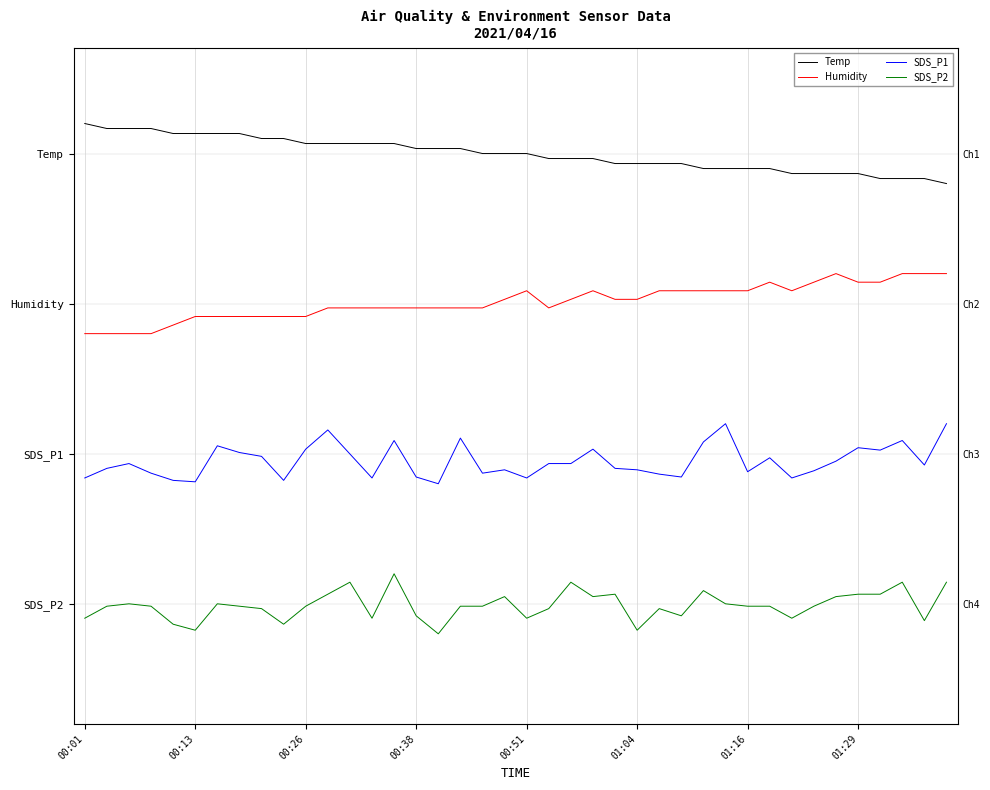

Reading left to right, transcribe all the data shown in this chart.

Temp: 8.0	7.9	7.9	7.9	7.8	7.8	7.8	7.8	7.7	7.7	7.7	7.7	7.7	7.7	7.7	7.6	7.6	7.6	7.5	7.5	7.5	7.4	7.4	7.4	7.3	7.3	7.3	7.3	7.2	7.2	7.2	7.2	7.2	7.2	7.2	7.2	7.1	7.1	7.1	7.0
Humidity: 4.5	4.5	4.5	4.5	4.6	4.8	4.8	4.8	4.8	4.8	4.8	4.9	4.9	4.9	4.9	4.9	4.9	4.9	4.9	5.1	5.2	4.9	5.1	5.2	5.1	5.1	5.2	5.2	5.2	5.2	5.2	5.4	5.2	5.4	5.5	5.4	5.4	5.5	5.5	5.5
SDS_P1: 2.1	2.3	2.3	2.2	2.1	2.0	2.6	2.5	2.5	2.1	2.6	2.9	2.5	2.1	2.7	2.1	2.0	2.8	2.2	2.2	2.1	2.3	2.3	2.6	2.3	2.2	2.2	2.1	2.7	3.0	2.2	2.4	2.1	2.2	2.4	2.6	2.6	2.7	2.3	3.0
SDS_P2: -0.2	-0.0	0.0	-0.0	-0.3	-0.4	0.0	-0.0	-0.1	-0.3	-0.0	0.2	0.4	-0.2	0.5	-0.2	-0.5	-0.0	-0.0	0.1	-0.2	-0.1	0.4	0.1	0.2	-0.4	-0.1	-0.2	0.2	0.0	-0.0	-0.0	-0.2	-0.0	0.1	0.2	0.2	0.4	-0.3	0.4